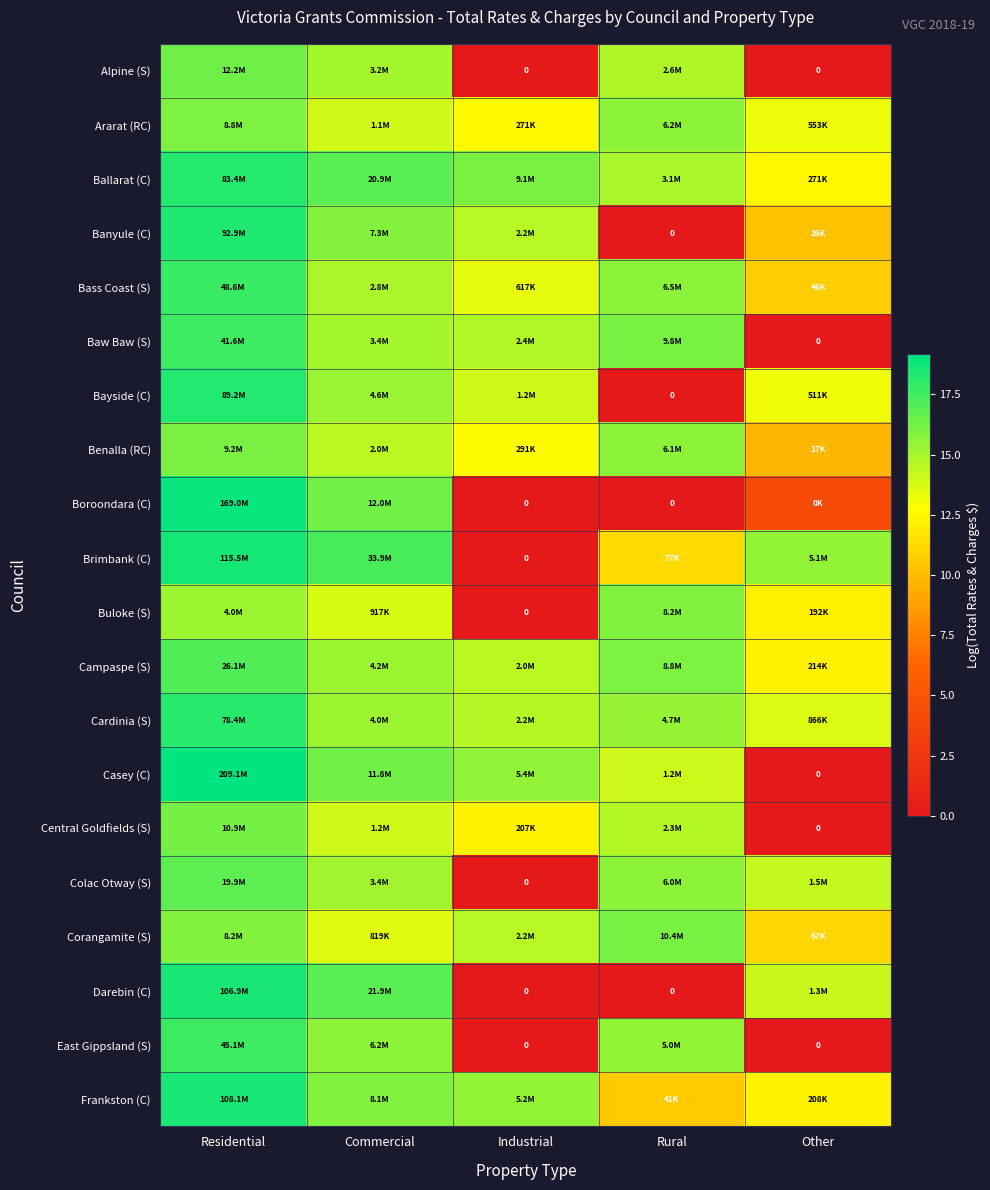

What is the lowest value of the Campaspe (S) series?

12.3